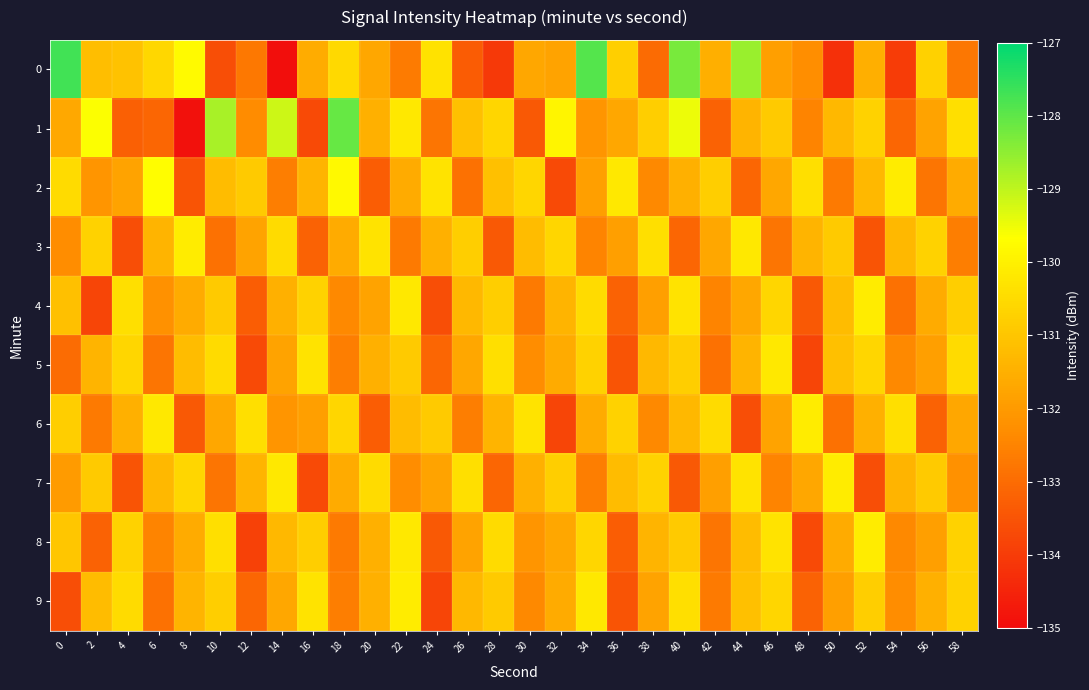

List the series in order of their peak value, highest first.

0, 1, 2, 3, 4, 6, 7, 8, 9, 5